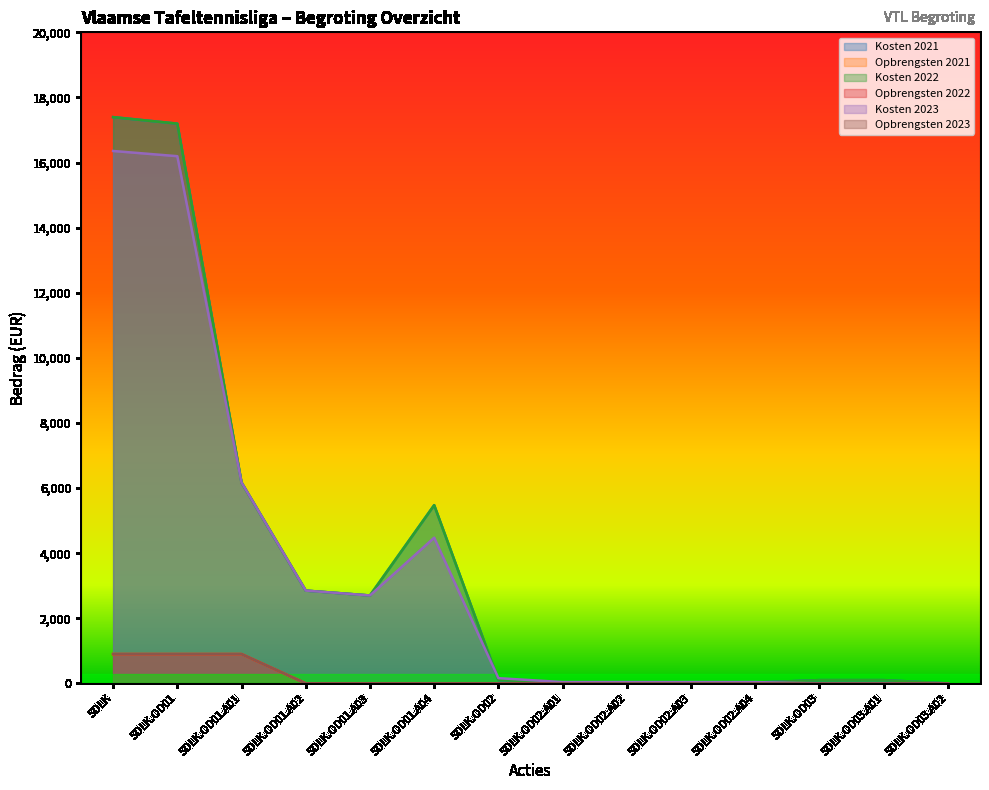

What is the sum of all Kosten 2022 values?

52185